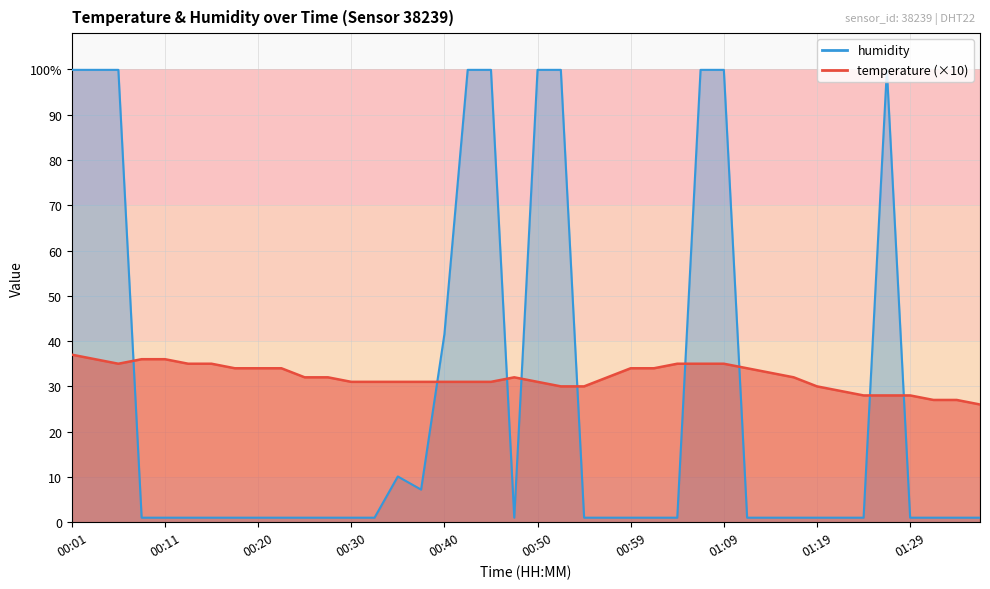

In humidity, how many points are higher than both neighbors (excluding endpoints)?

2